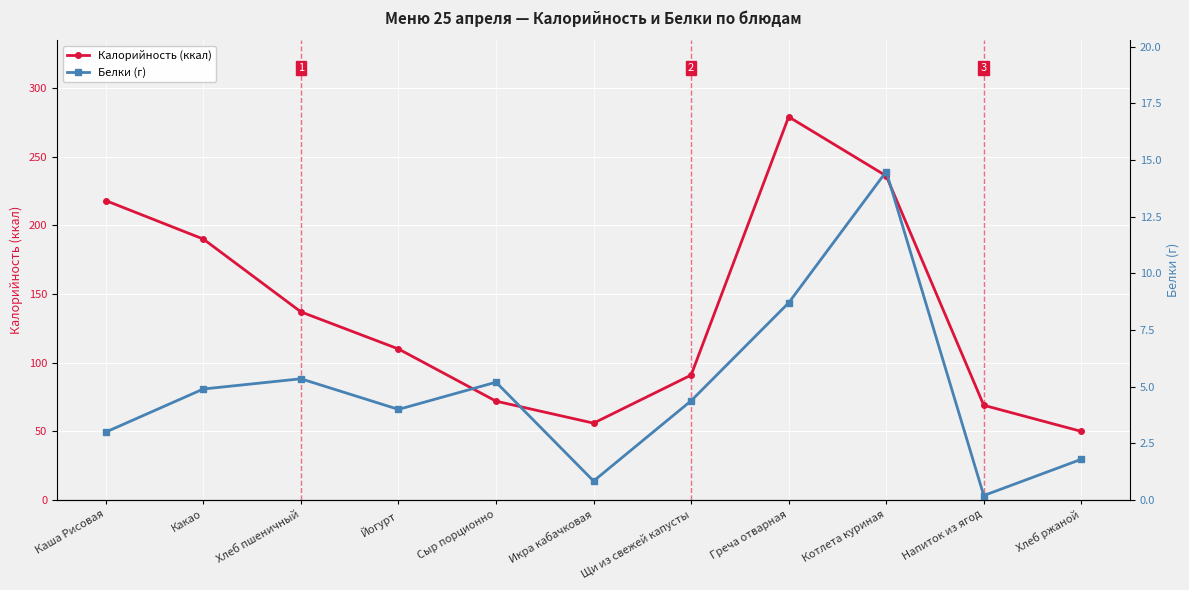

At which label does Калорийность (ккал) reach its minimum?

Хлеб ржаной